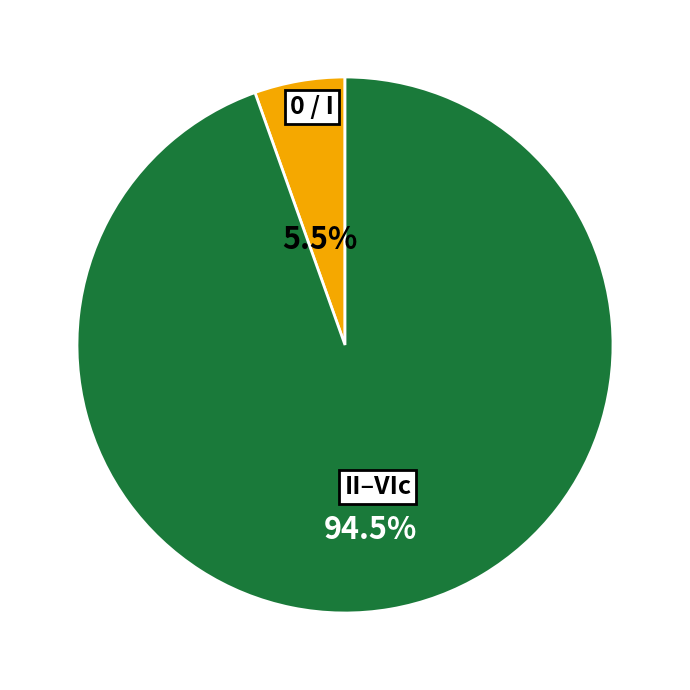

How much of the chart is everything except 0 / I?

94.5%